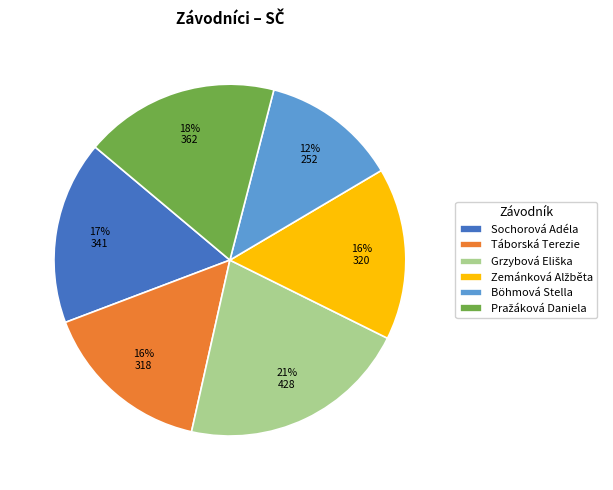

What percentage is the Böhmová Stella slice, to the nearest percent?

12%